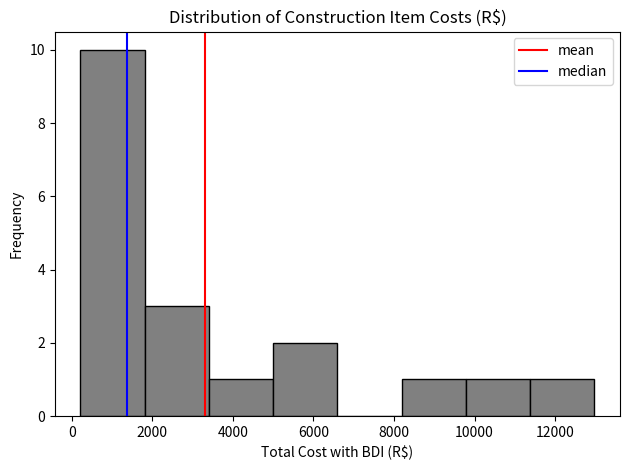

Reading left to right, list every bar in this chart as the range it spans on the x-axis followed by its height. Neither the bar edges nor the heights are printed on the chart, so give them approximately, as read against the axes.

200 to 1800: 10
1800 to 3400: 3
3400 to 5000: 1
5000 to 6600: 2
6600 to 8200: 0
8200 to 9800: 1
9800 to 11400: 1
11400 to 13000: 1